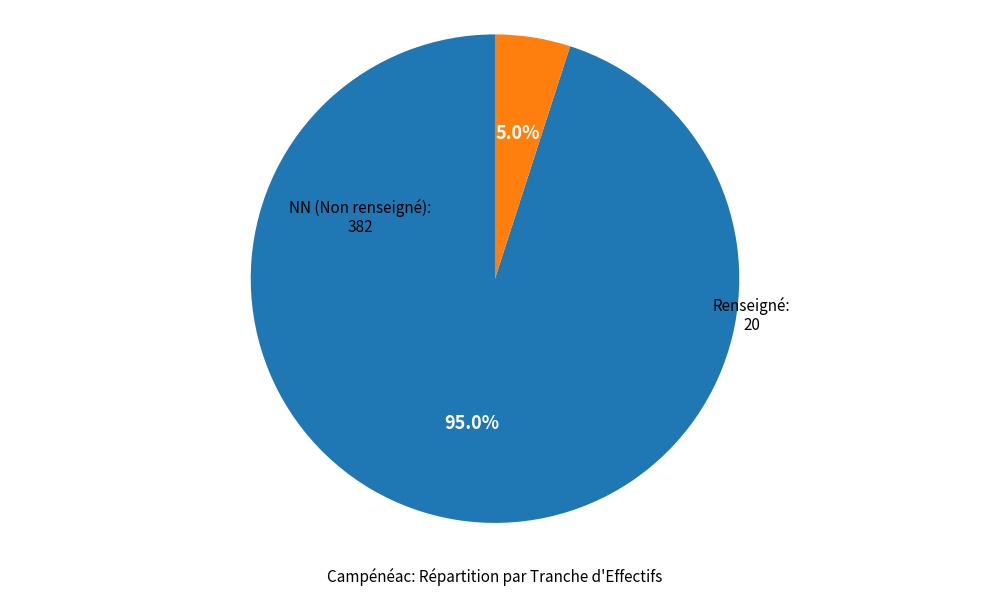

How much of the chart is everything except Renseigné?

95.0%